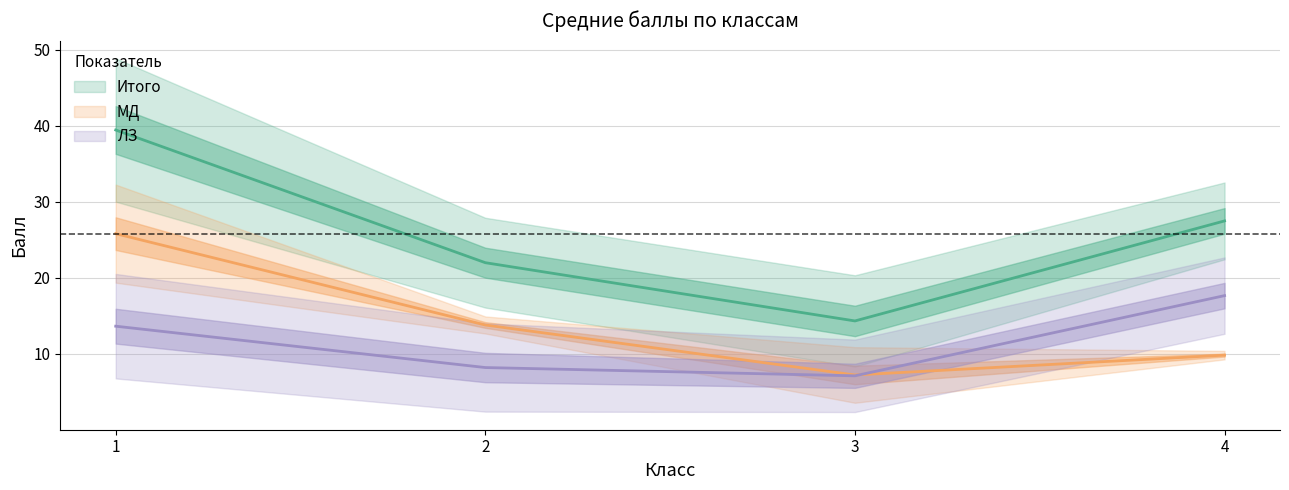

What are all the series names shown in the legend?

Итого, ЛЗ, МД